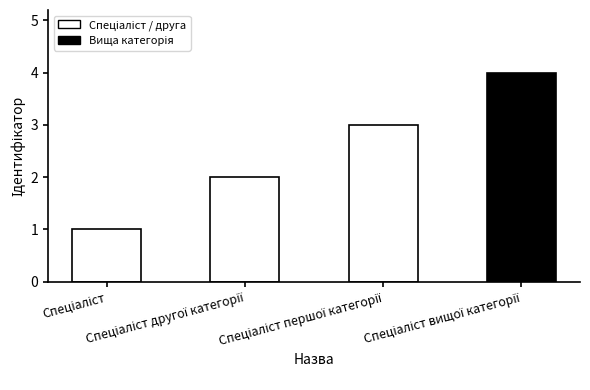

What is the difference between the maximum and minimum values?

3